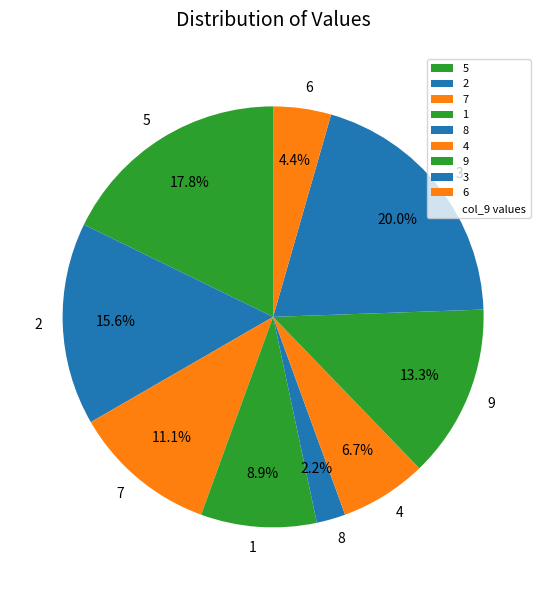

Rank the categories by value from highest to lowest.

3, 5, 2, 9, 7, 1, 4, 6, 8